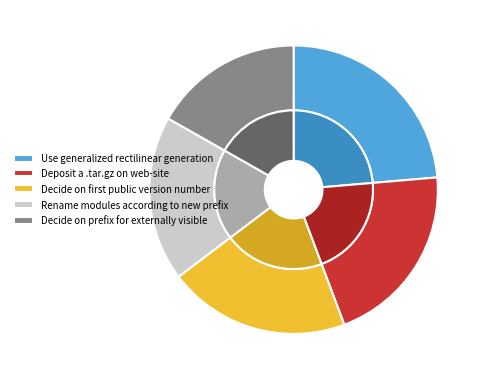

Does Use generalized rectilinear generation account for over 50% of the chart?

No